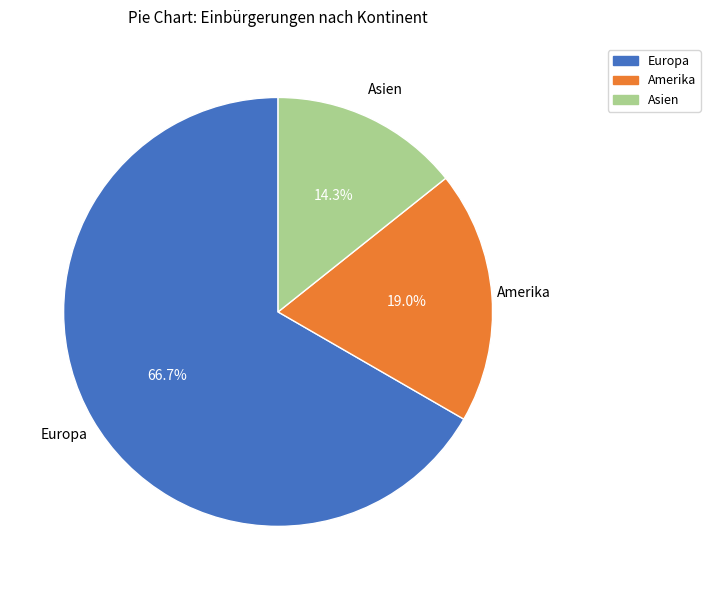

Which has a higher value, Europa or Amerika?

Europa